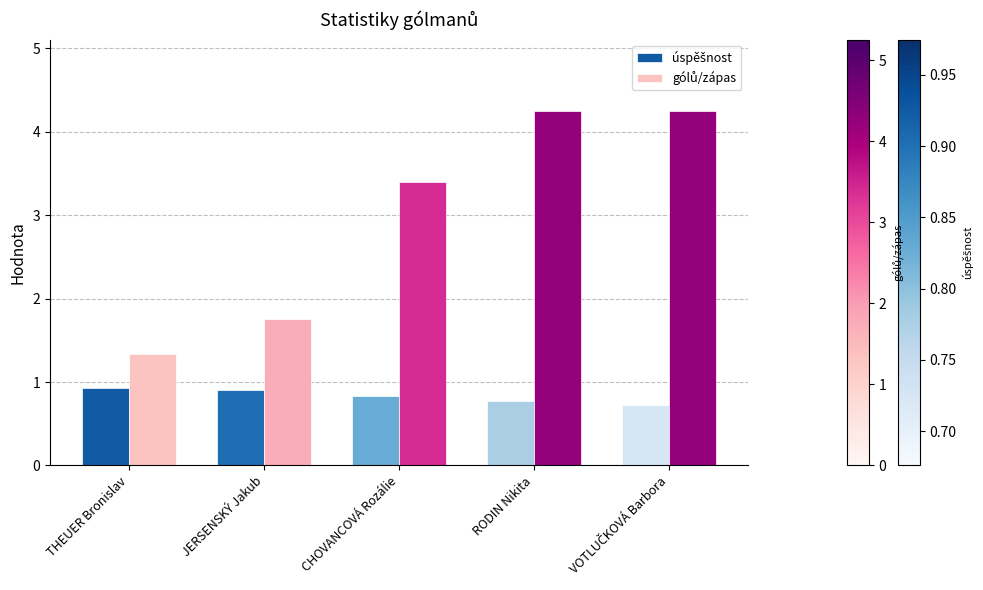

What is the spread (max minus min) of values at RODIN Nikita?

3.5